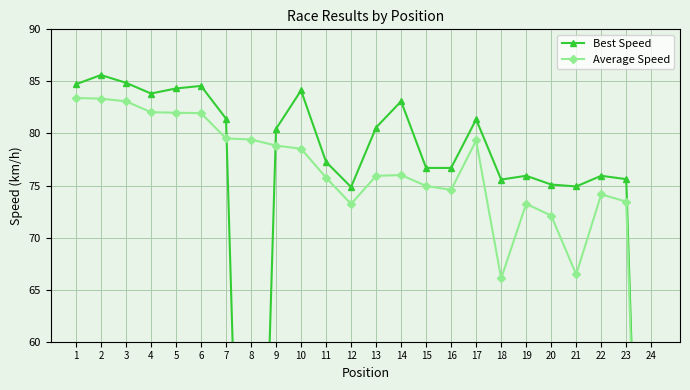

What is the maximum value for Best Speed?

85.6